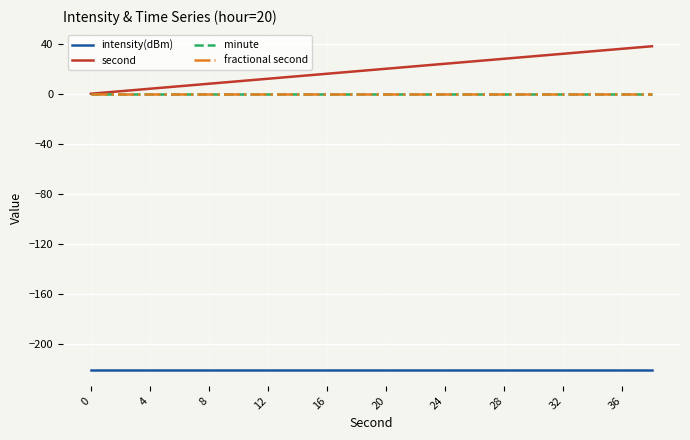

Does the chart have visible grid lines?

Yes